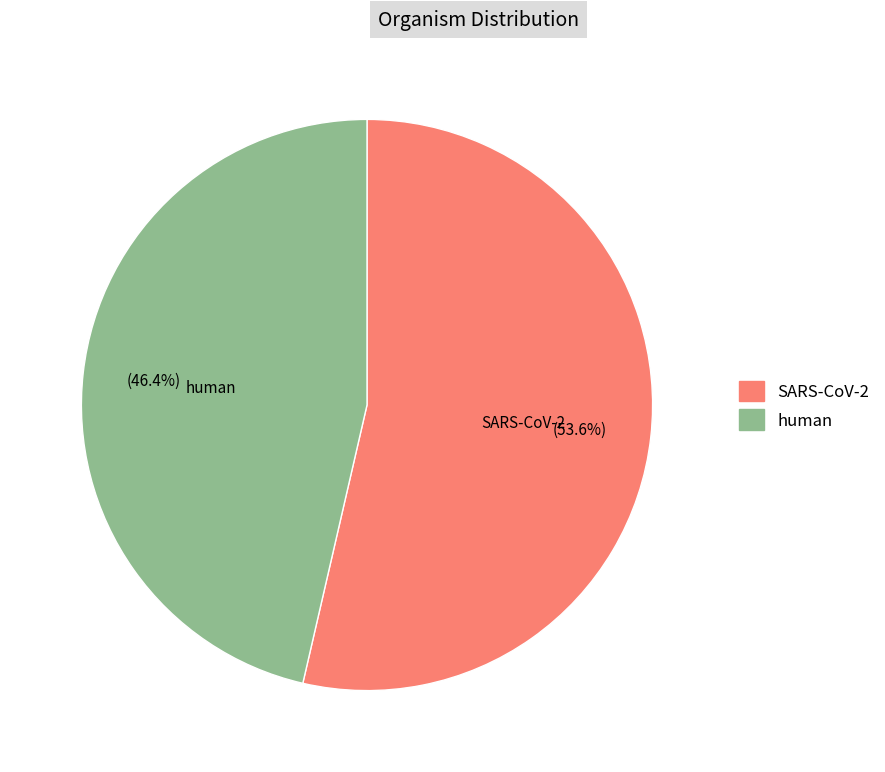

What is the smallest slice in the pie chart?

human